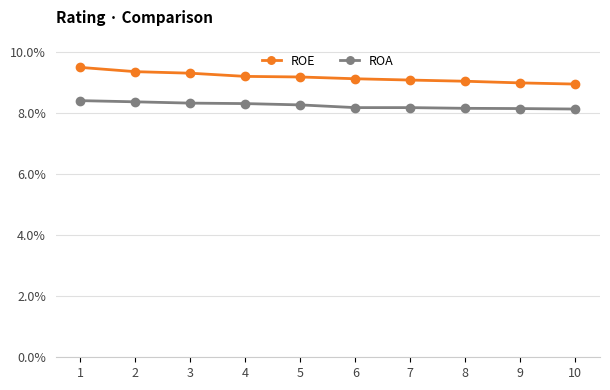

Is this an area chart (filled region under the line)?

No